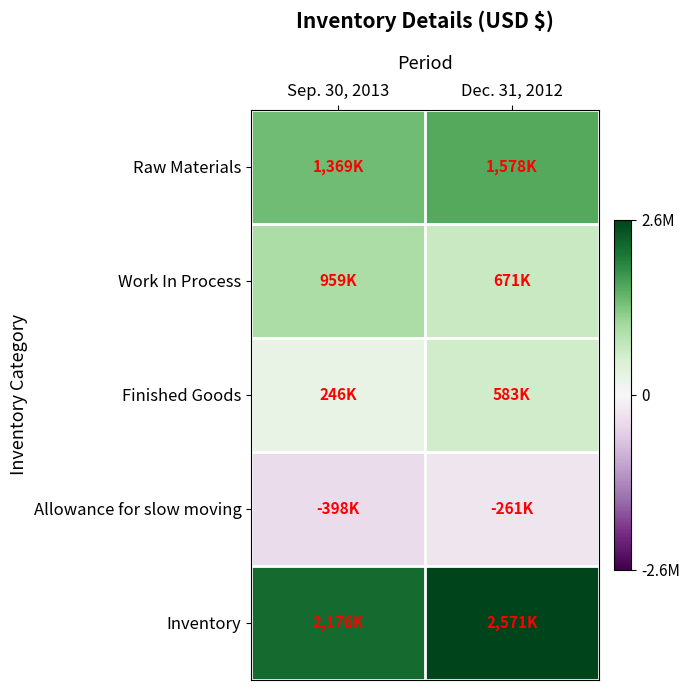

Reading right to left, transcribe all the data shown in this chart.

Raw Materials: Dec. 31, 2012=1578000	Sep. 30, 2013=1369000
Work In Process: Dec. 31, 2012=671000	Sep. 30, 2013=959000
Finished Goods: Dec. 31, 2012=583000	Sep. 30, 2013=246000
Allowance for slow moving: Dec. 31, 2012=-261000	Sep. 30, 2013=-398000
Inventory: Dec. 31, 2012=2571000	Sep. 30, 2013=2176000